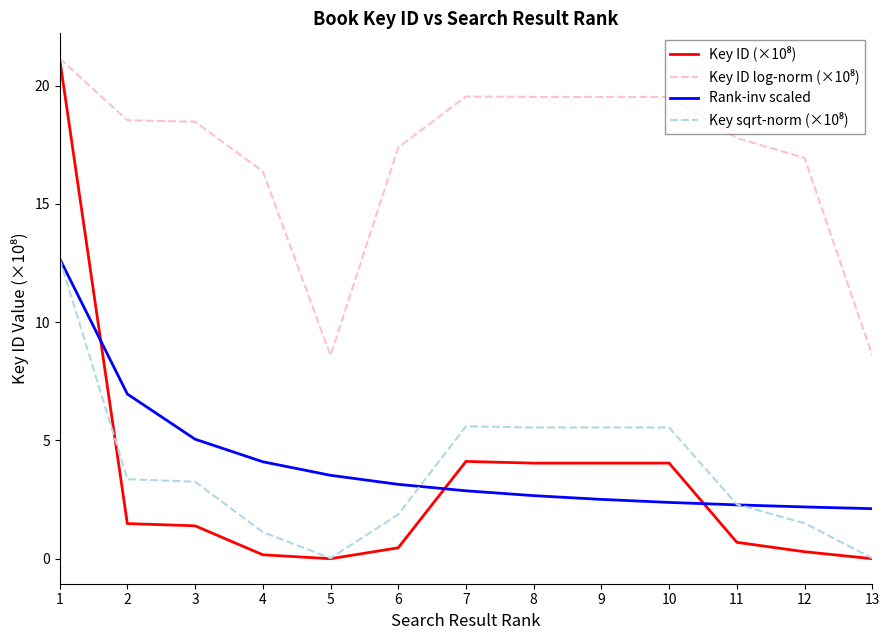

What is the total value across all series at 9?

31.6